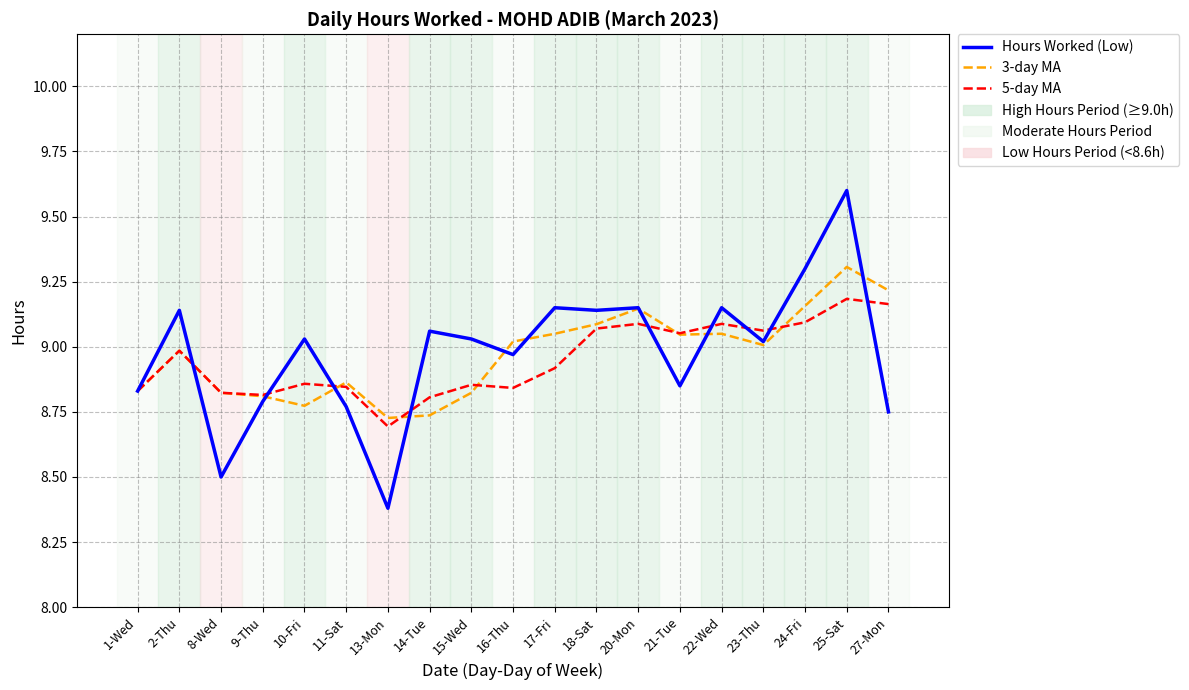

Which category has the highest value in the Hours Worked (Low) series?

25-Sat